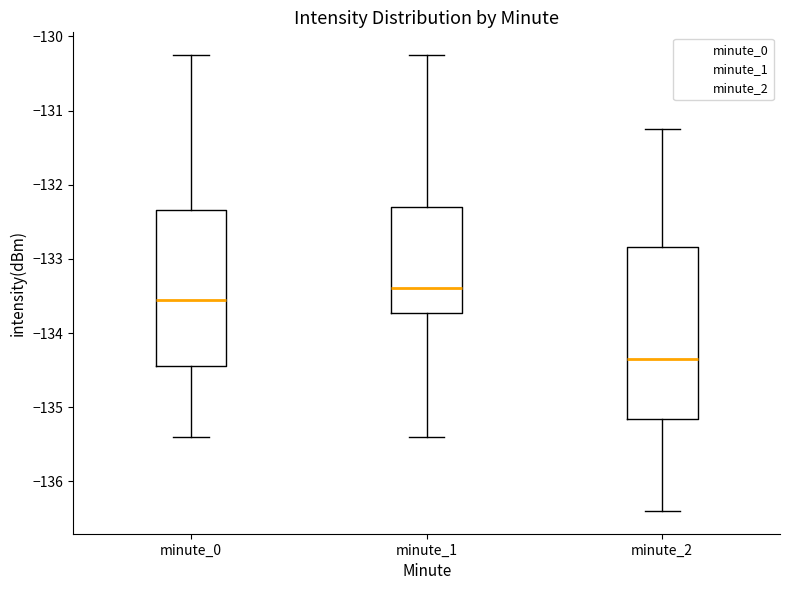

Which box is the tallest, from its lower edge to its upper edge?

minute_2